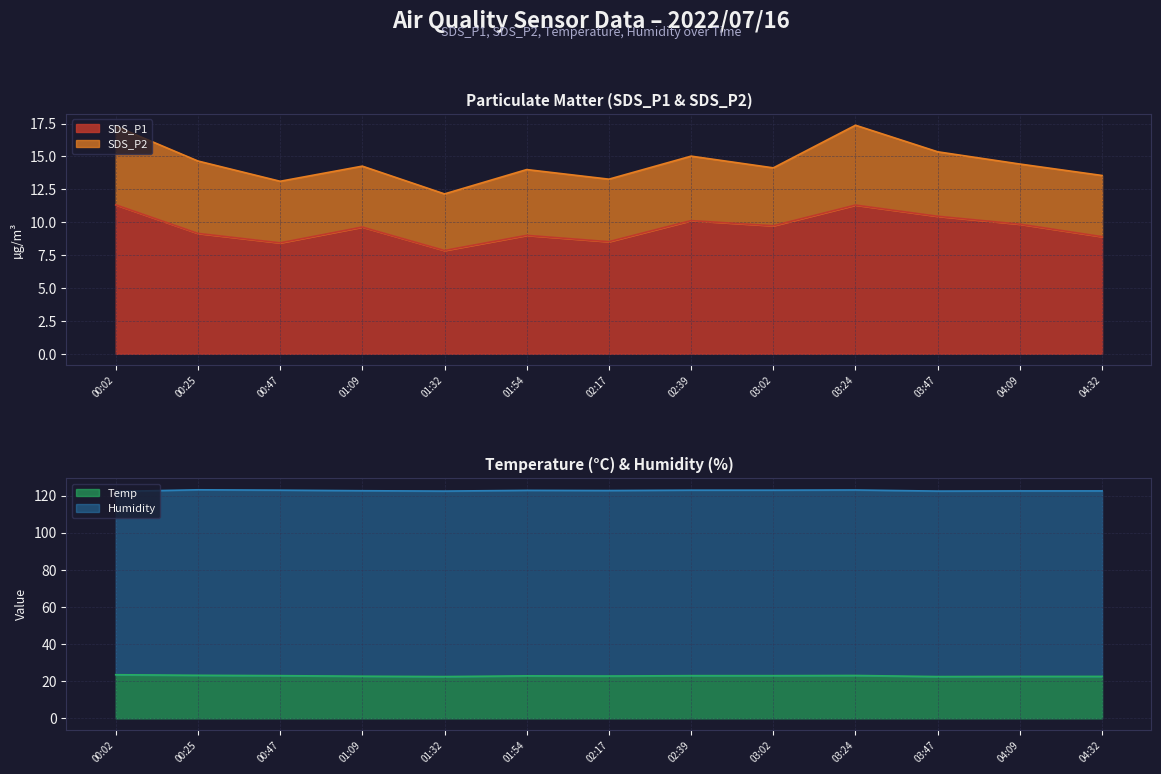

What value does the SDS_P1 series have at 03:02?

9.7